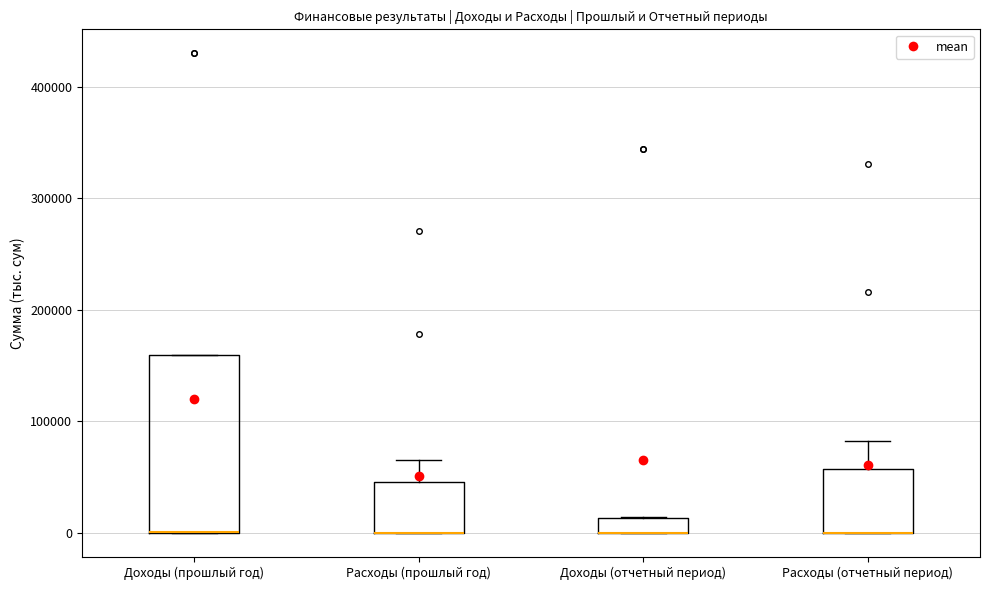

Where does the upper whisker of the box for Расходы (отчетный период) end on the y-axis? The values are not printed on the chart, so give them approximately, as read against the axis.

80000